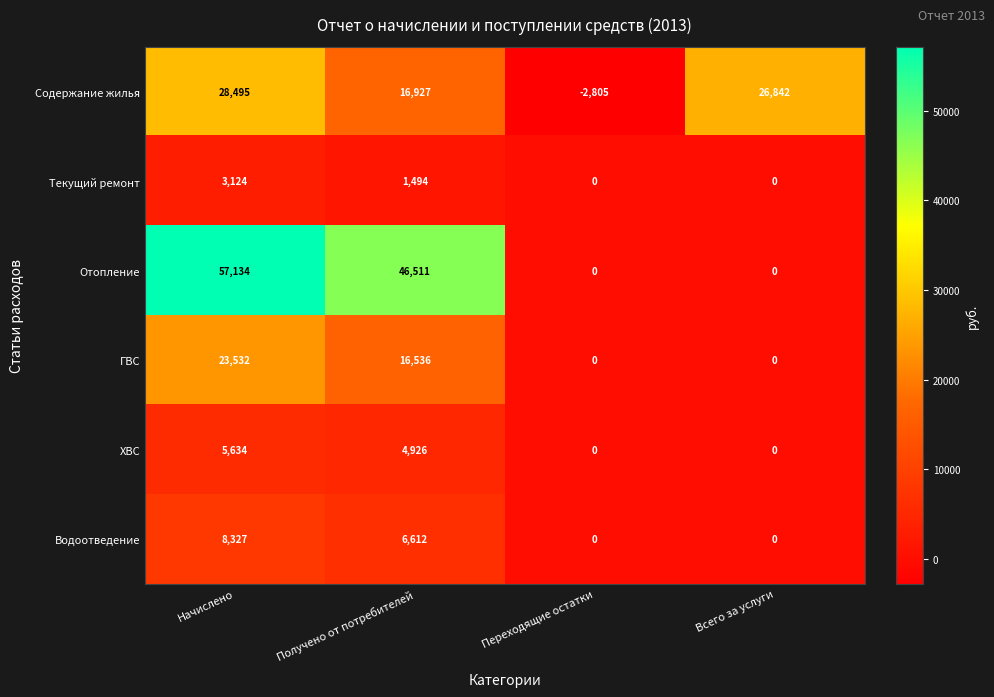

How many data points does each series have?

4